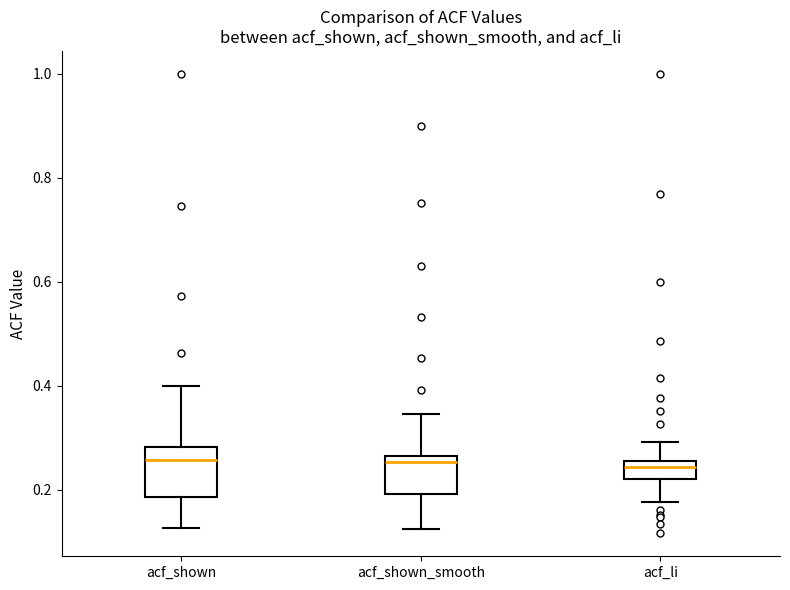

Reading left to right, transcribe this box plot: for each box, give where its median line is, the range the box spans, and where its two whiskers end, as read against the y-axis. The values are not printed on the chart, so give them approximately, as read against the axis.

acf_shown: median 0.26, box 0.18 to 0.28, whiskers 0.12 to 0.40
acf_shown_smooth: median 0.26 (just below the box's upper edge), box 0.20 to 0.26, whiskers 0.12 to 0.34
acf_li: median 0.24, box 0.22 to 0.26, whiskers 0.18 to 0.30